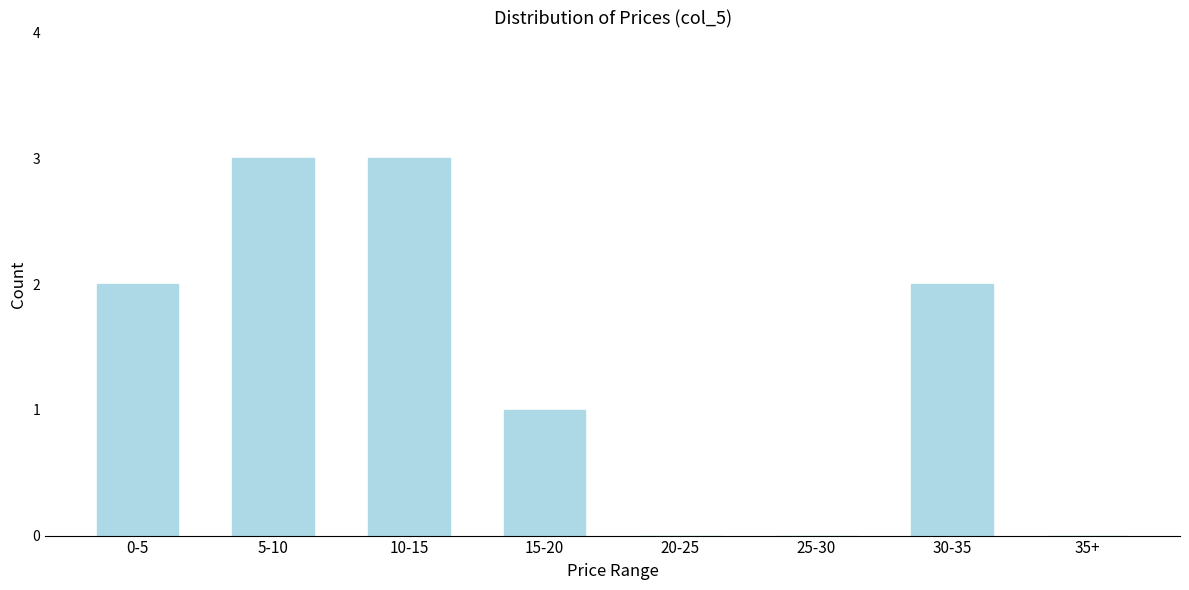

Reading left to right, extract all data points from this chart.

0-5=2	5-10=3	10-15=3	15-20=1	20-25=0	25-30=0	30-35=2	35+=0